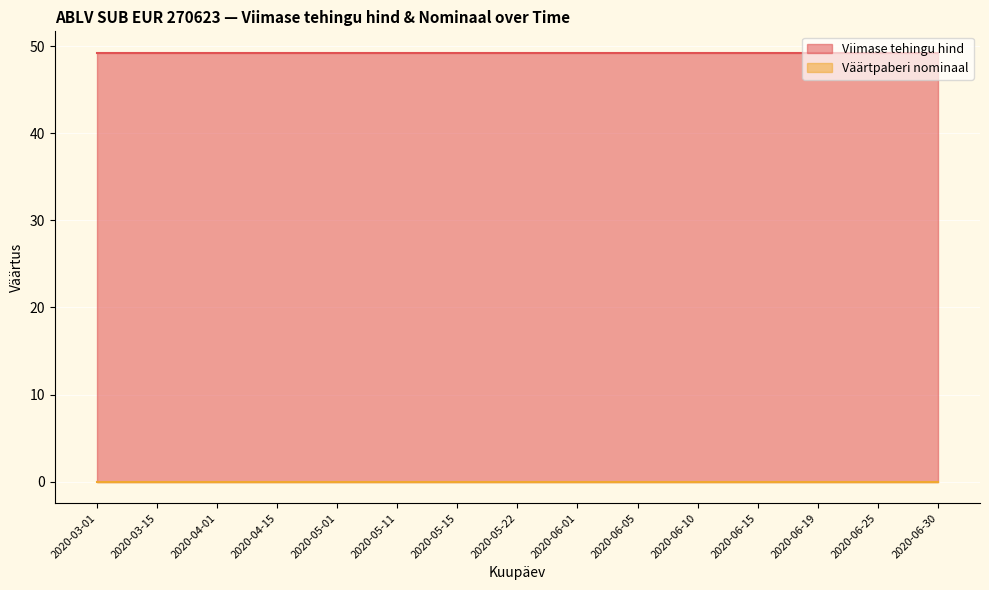

Which label corresponds to the smallest value in the chart?

2020-03-01